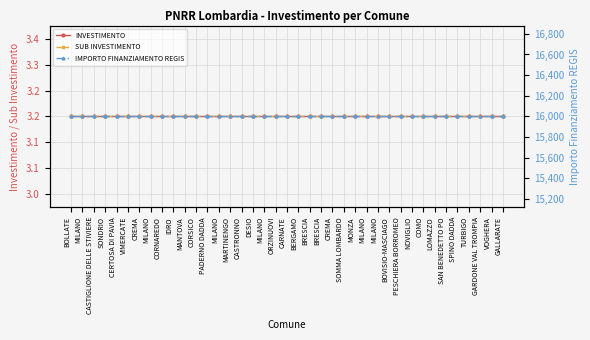

At MARTINENGO, list the series in order from smallest to largest.

INVESTIMENTO, SUB INVESTIMENTO, IMPORTO FINANZIAMENTO REGIS